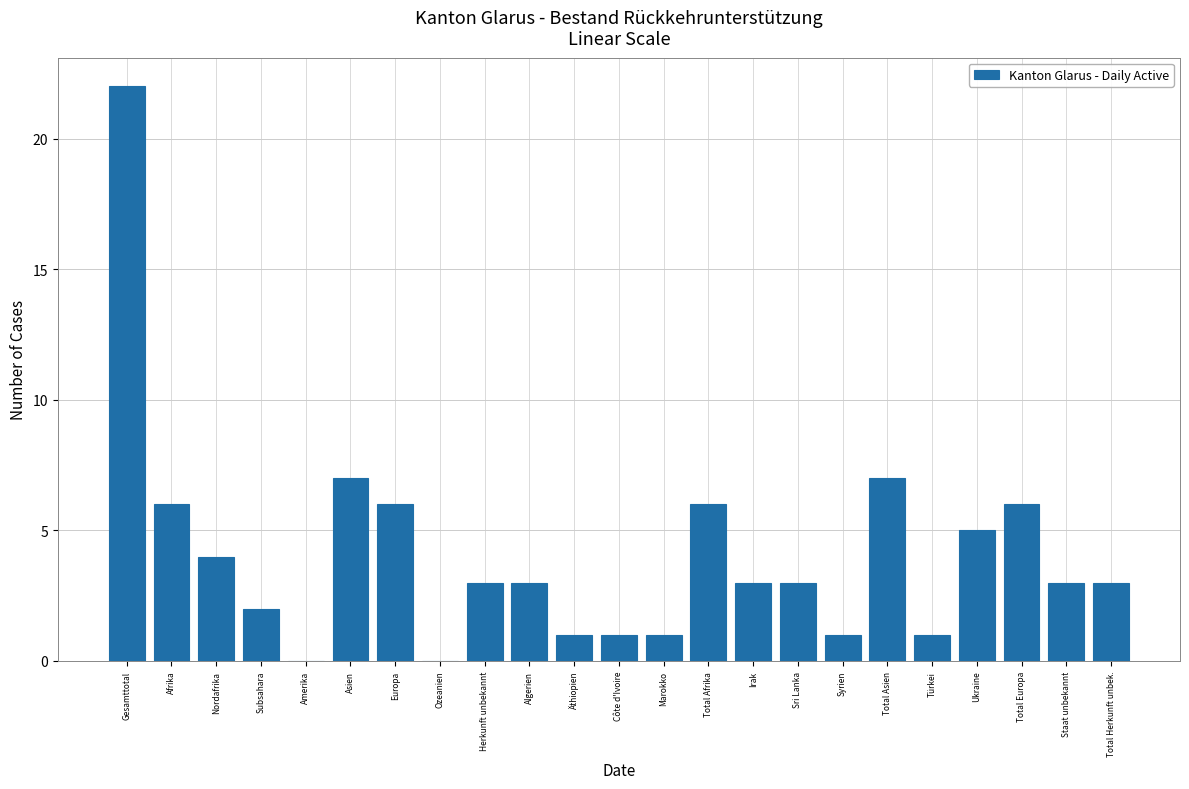

Reading left to right, list all the values displayed in this chart.

Gesamttotal=22	Afrika=6	Nordafrika=4	Subsahara=2	Amerika=0	Asien=7	Europa=6	Ozeanien=0	Herkunft unbekannt=3	Algerien=3	Äthiopien=1	Côte d'Ivoire=1	Marokko=1	Total Afrika=6	Irak=3	Sri Lanka=3	Syrien=1	Total Asien=7	Türkei=1	Ukraine=5	Total Europa=6	Staat unbekannt=3	Total Herkunft unbek.=3